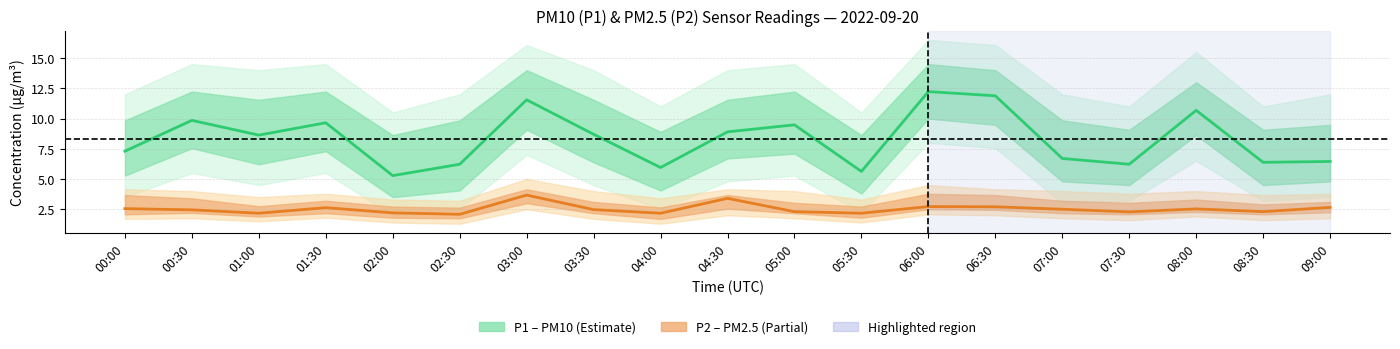

At 04:30, list the series in order from largest to smallest.

P1 (PM10), P2 (PM2.5)